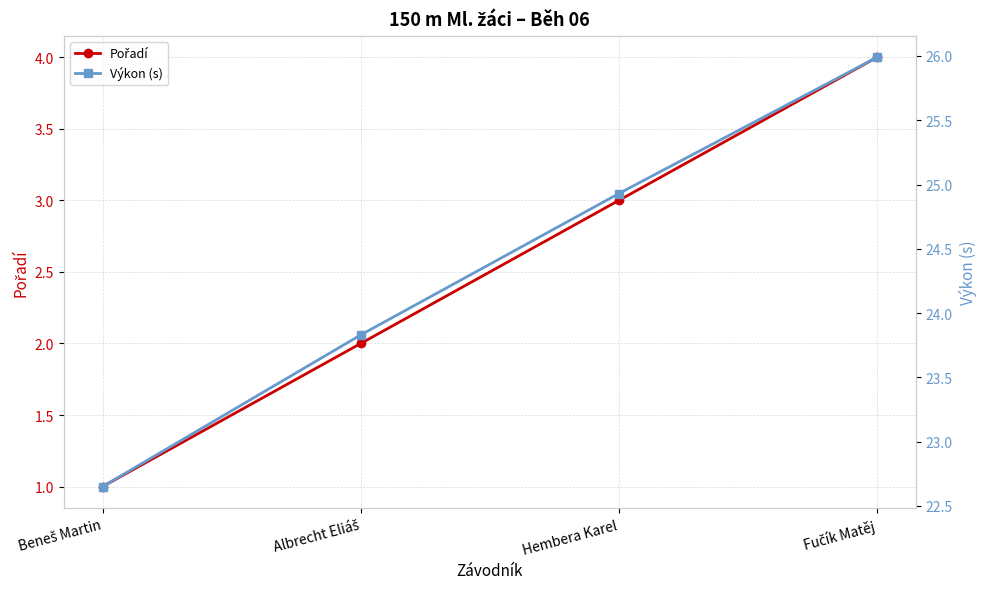

What is the difference between the highest and lowest values at Beneš Martin?

21.6